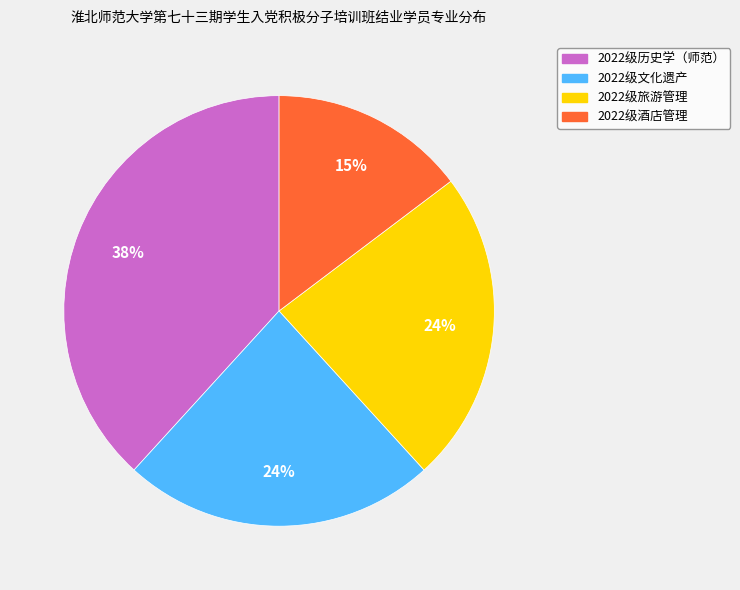

Does 2022级历史学（师范） account for over 50% of the chart?

No